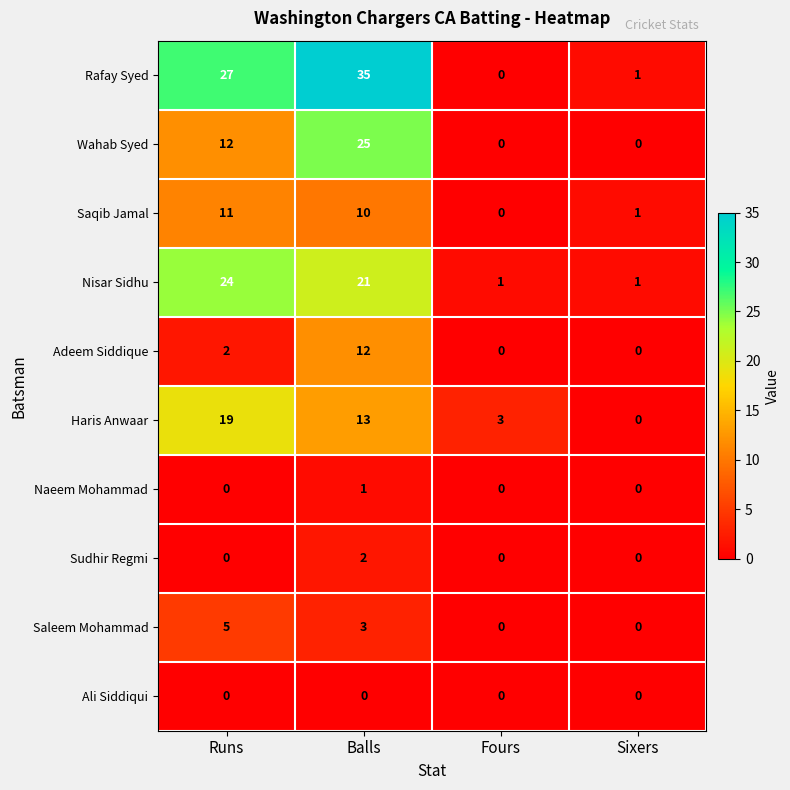

True or false: Saleem Mohammad has a value of 0 at Sixers.

True